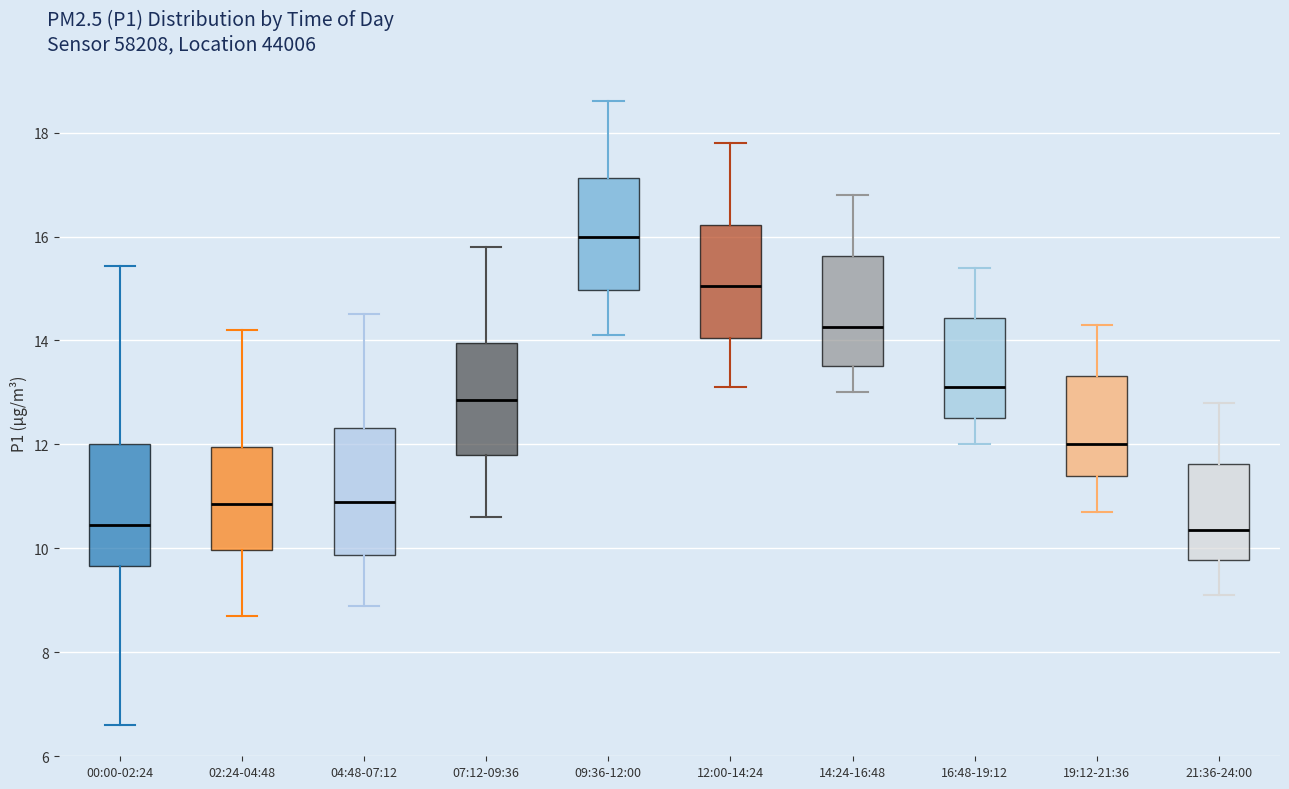

Reading left to right, read every box against the y-axis: the position of its median line, the range the box covers, and the ends of its whiskers. The values are not printed on the chart, so give them approximately, as read against the axis.

00:00-02:24: median 10.4, box 9.6 to 12.0, whiskers 6.6 to 15.4
02:24-04:48: median 10.8, box 10.0 to 12.0, whiskers 8.8 to 14.2
04:48-07:12: median 11.0, box 9.8 to 12.4, whiskers 9.0 to 14.6
07:12-09:36: median 12.8, box 11.8 to 14.0, whiskers 10.6 to 15.8
09:36-12:00: median 16.0, box 15.0 to 17.2, whiskers 14.2 to 18.6
12:00-14:24: median 15.0, box 14.0 to 16.2, whiskers 13.2 to 17.8
14:24-16:48: median 14.2, box 13.6 to 15.6, whiskers 13.0 to 16.8
16:48-19:12: median 13.2, box 12.6 to 14.4, whiskers 12.0 to 15.4
19:12-21:36: median 12.0, box 11.4 to 13.4, whiskers 10.8 to 14.4
21:36-24:00: median 10.4, box 9.8 to 11.6, whiskers 9.2 to 12.8